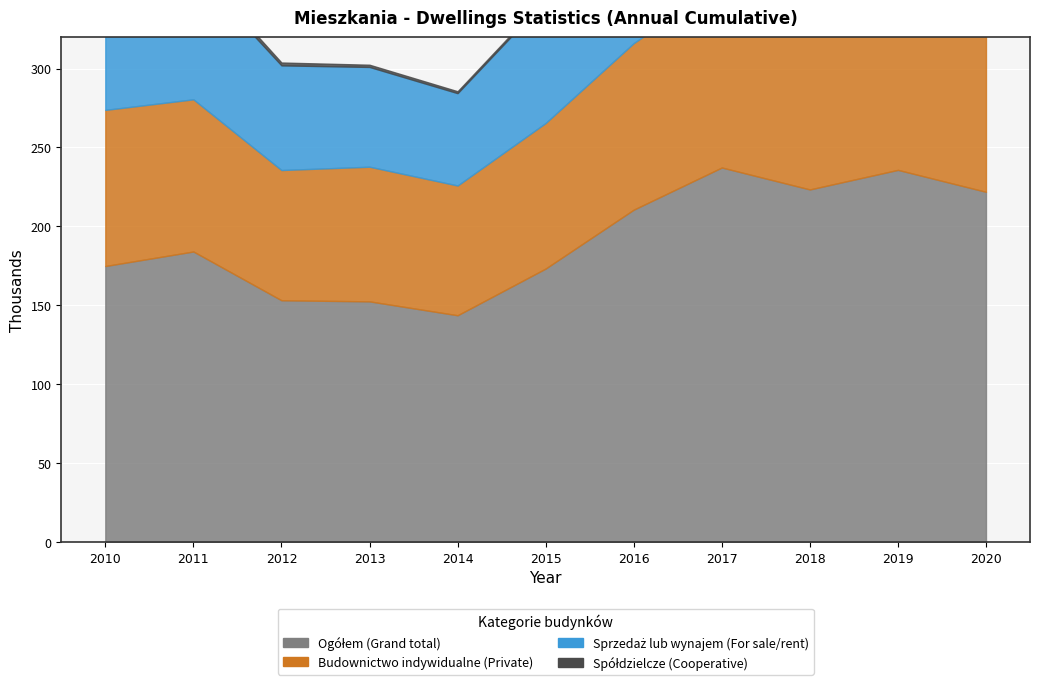

Which series has the largest total across all categories?

Ogółem (Dwellings permitted)